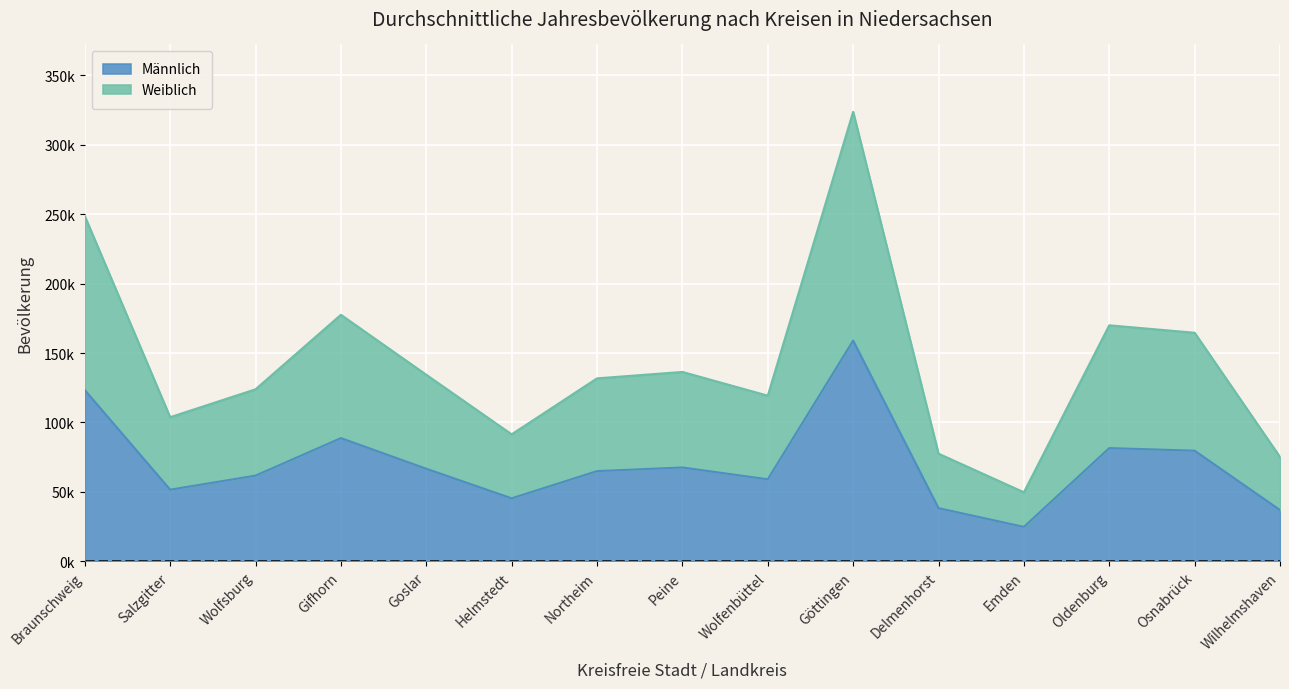

Which category has the highest value across all series?

Göttingen